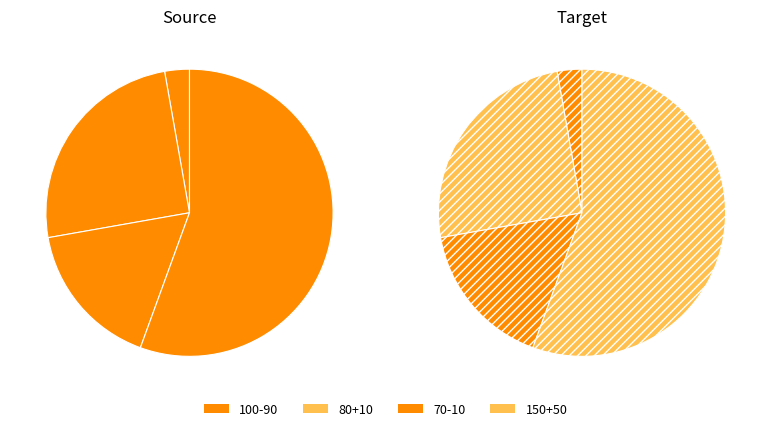

What is the ratio of the value at 100-90 to the value at 150+50?

0.1